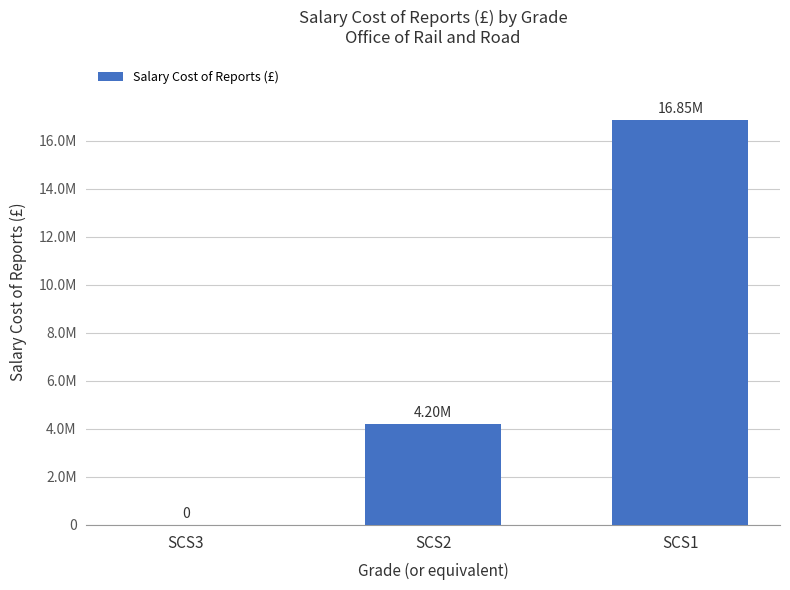

How many bars are there in total?

3